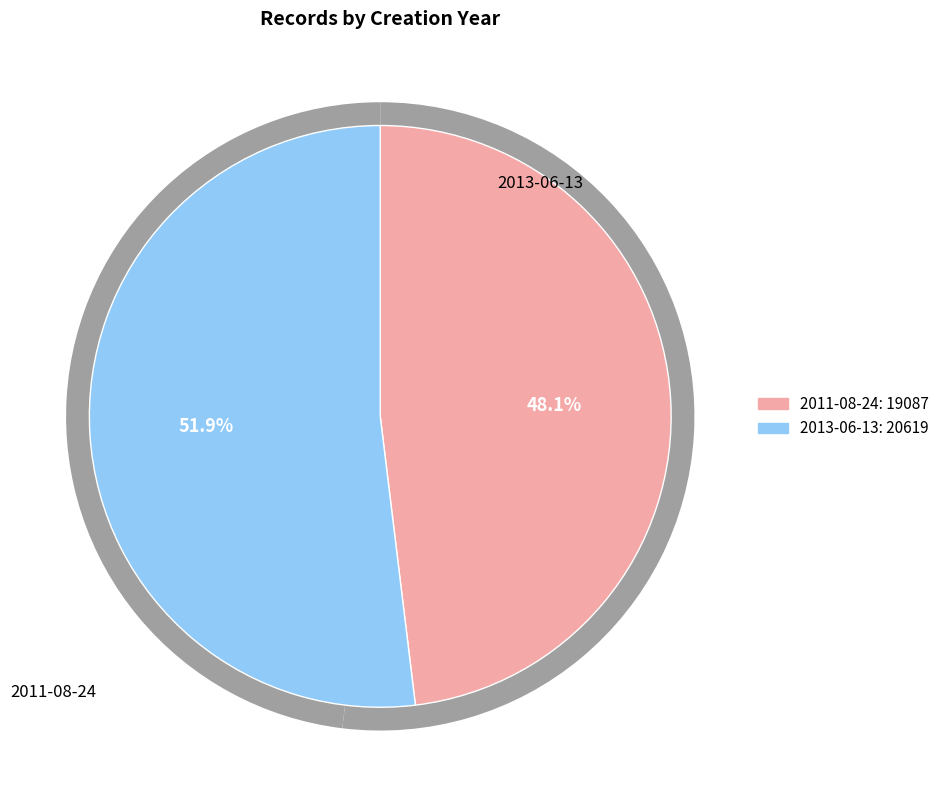

Is it true that 2011-08-24 is 48% of the pie?

True